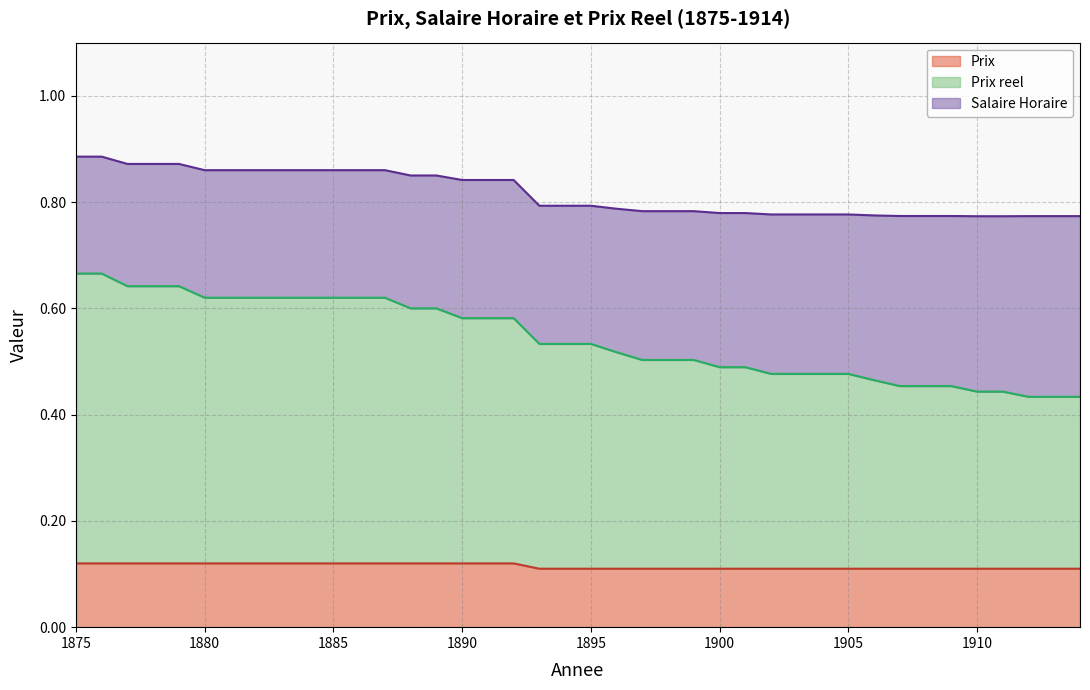

Which series has the largest total across all categories?

Prix reel